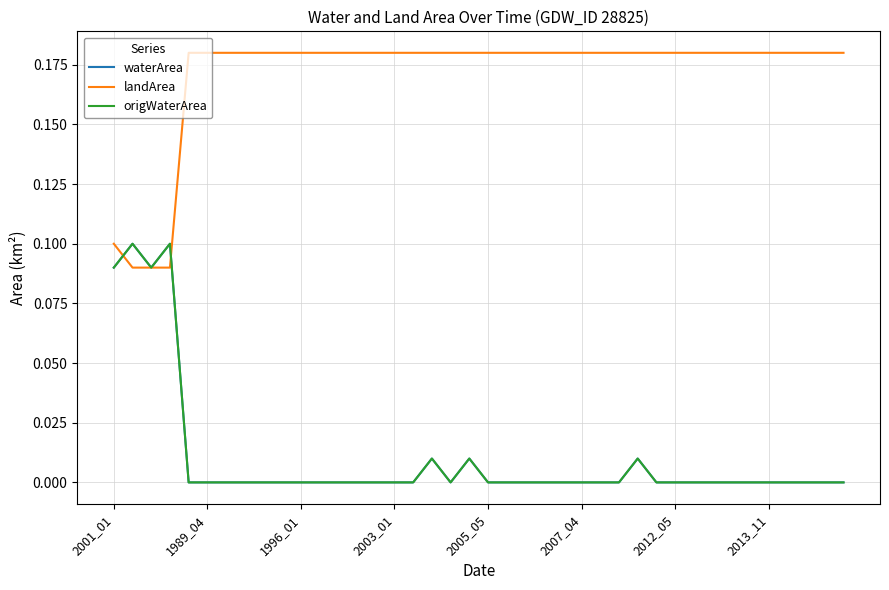

Does the chart have visible grid lines?

Yes